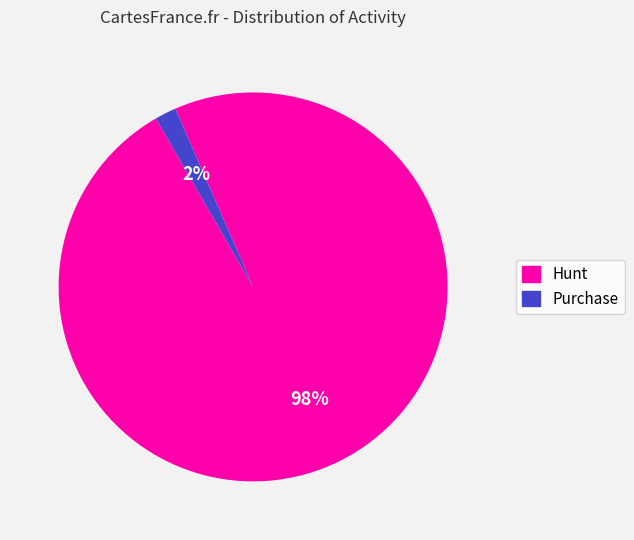

What is the majority slice?

Hunt